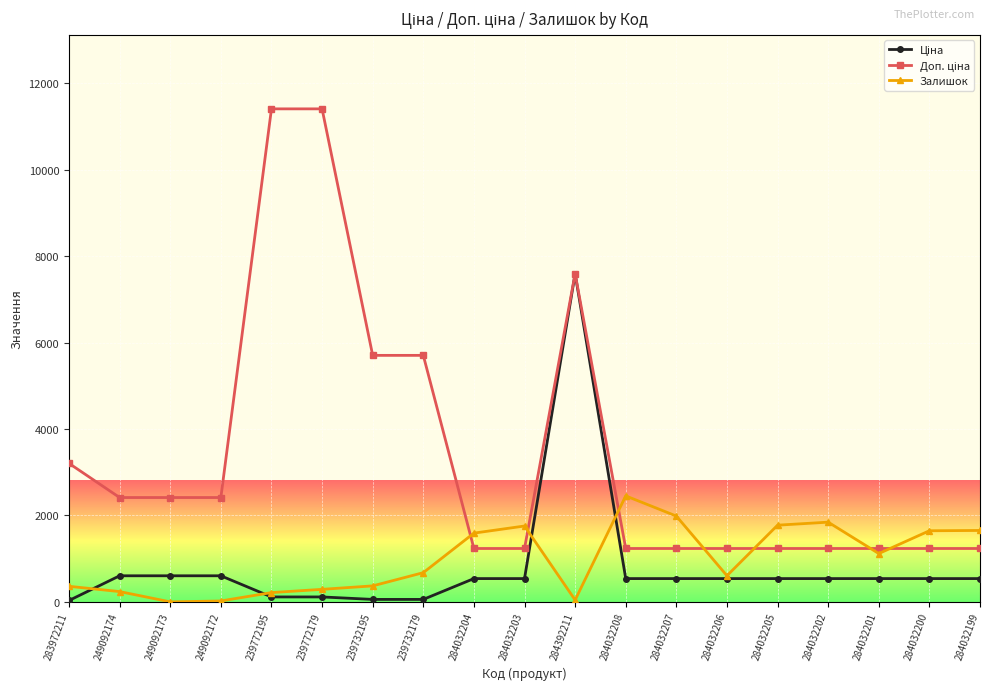

What is the spread (max minus min) of values at 284032204?

1052.0